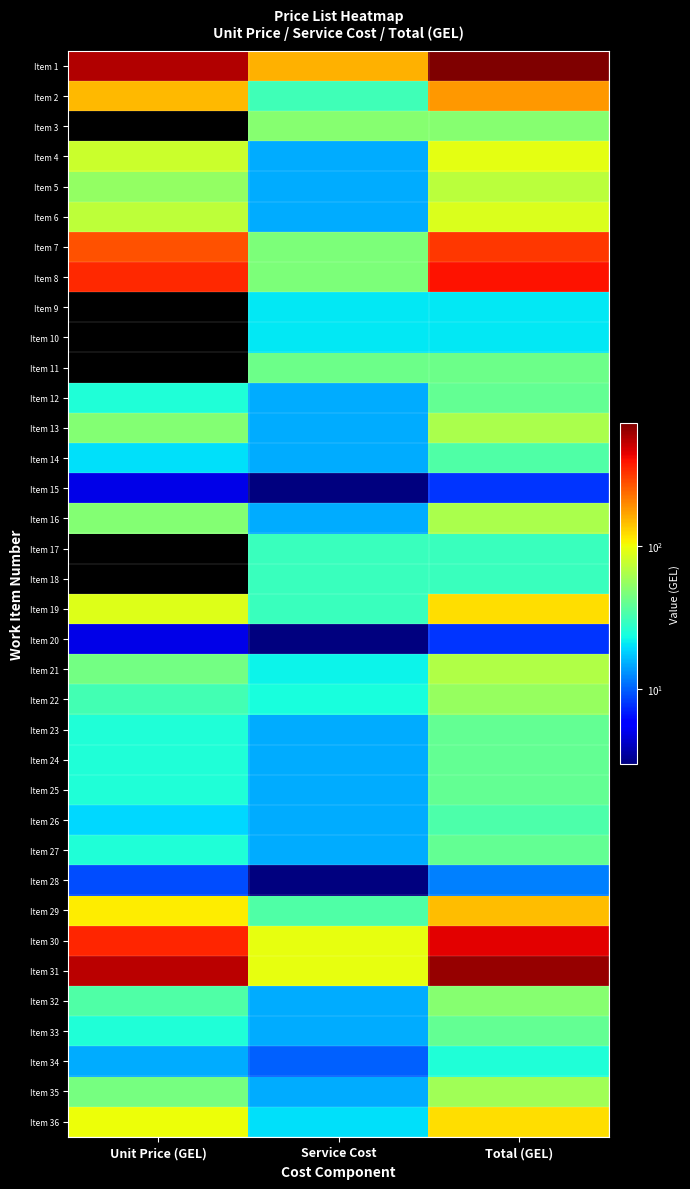

Reading left to right, transcribe all the data shown in this chart.

Item 1: Unit Price (GEL)=565	Service Cost=155	Total (GEL)=720
Item 2: Unit Price (GEL)=150	Service Cost=31	Total (GEL)=181
Item 3: Unit Price (GEL)=0	Service Cost=50	Total (GEL)=50
Item 4: Unit Price (GEL)=78	Service Cost=15	Total (GEL)=93
Item 5: Unit Price (GEL)=55	Service Cost=15	Total (GEL)=70
Item 6: Unit Price (GEL)=72	Service Cost=15	Total (GEL)=87
Item 7: Unit Price (GEL)=270	Service Cost=47	Total (GEL)=317
Item 8: Unit Price (GEL)=342	Service Cost=47	Total (GEL)=389
Item 9: Unit Price (GEL)=0	Service Cost=21	Total (GEL)=21
Item 10: Unit Price (GEL)=0	Service Cost=21	Total (GEL)=21
Item 11: Unit Price (GEL)=0	Service Cost=42	Total (GEL)=42
Item 12: Unit Price (GEL)=25	Service Cost=15	Total (GEL)=40
Item 13: Unit Price (GEL)=49	Service Cost=15	Total (GEL)=64
Item 14: Unit Price (GEL)=20	Service Cost=15	Total (GEL)=35
Item 15: Unit Price (GEL)=5	Service Cost=3	Total (GEL)=8
Item 16: Unit Price (GEL)=49	Service Cost=15	Total (GEL)=64
Item 17: Unit Price (GEL)=0	Service Cost=30	Total (GEL)=30
Item 18: Unit Price (GEL)=0	Service Cost=30	Total (GEL)=30
Item 19: Unit Price (GEL)=90	Service Cost=30	Total (GEL)=120
Item 20: Unit Price (GEL)=5	Service Cost=3	Total (GEL)=8
Item 21: Unit Price (GEL)=44	Service Cost=22	Total (GEL)=66
Item 22: Unit Price (GEL)=32	Service Cost=24	Total (GEL)=56
Item 23: Unit Price (GEL)=25	Service Cost=15	Total (GEL)=40
Item 24: Unit Price (GEL)=25	Service Cost=15	Total (GEL)=40
Item 25: Unit Price (GEL)=25	Service Cost=15	Total (GEL)=40
Item 26: Unit Price (GEL)=19	Service Cost=15	Total (GEL)=34
Item 27: Unit Price (GEL)=25	Service Cost=15	Total (GEL)=40
Item 28: Unit Price (GEL)=9	Service Cost=3	Total (GEL)=12
Item 29: Unit Price (GEL)=110	Service Cost=35	Total (GEL)=145
Item 30: Unit Price (GEL)=350	Service Cost=95	Total (GEL)=445
Item 31: Unit Price (GEL)=540	Service Cost=95	Total (GEL)=635
Item 32: Unit Price (GEL)=35	Service Cost=15	Total (GEL)=50
Item 33: Unit Price (GEL)=25	Service Cost=15	Total (GEL)=40
Item 34: Unit Price (GEL)=15	Service Cost=10	Total (GEL)=25
Item 35: Unit Price (GEL)=45	Service Cost=15	Total (GEL)=60
Item 36: Unit Price (GEL)=100	Service Cost=20	Total (GEL)=120